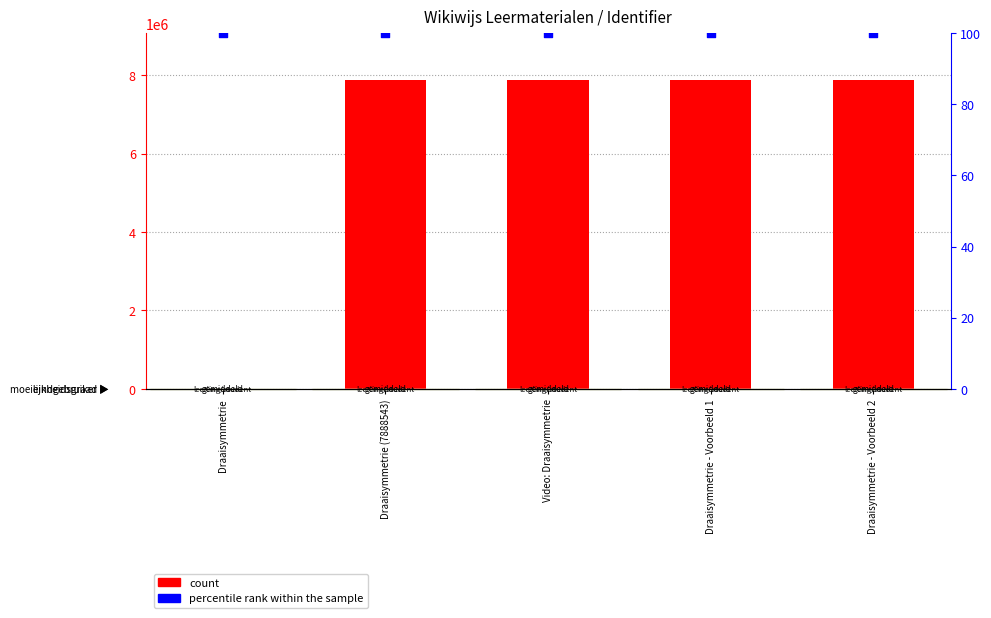

What is the total value across all series at Draaisymmetrie (7888543)?

7888643